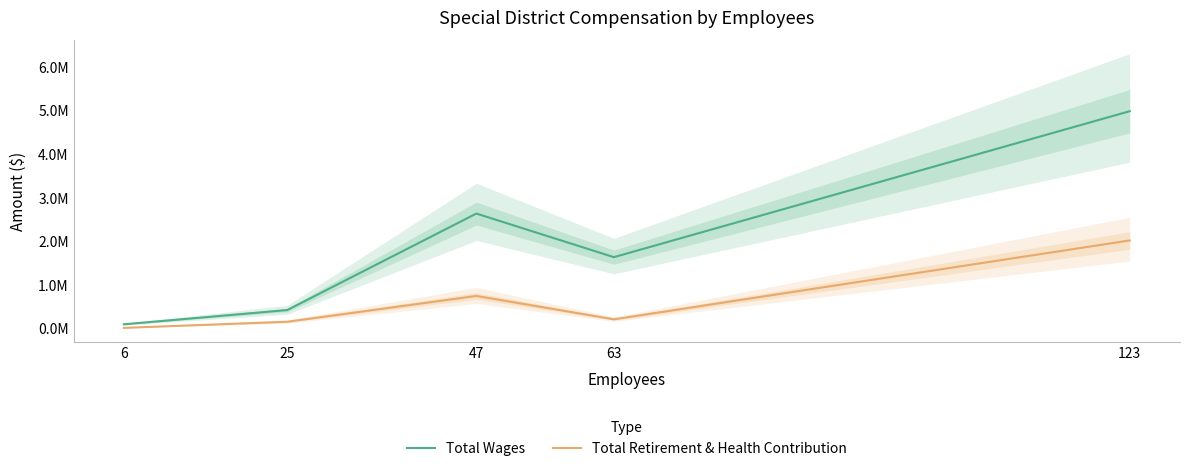

What is the difference between the maximum and second lowest values in the Total Wages series?

4563596